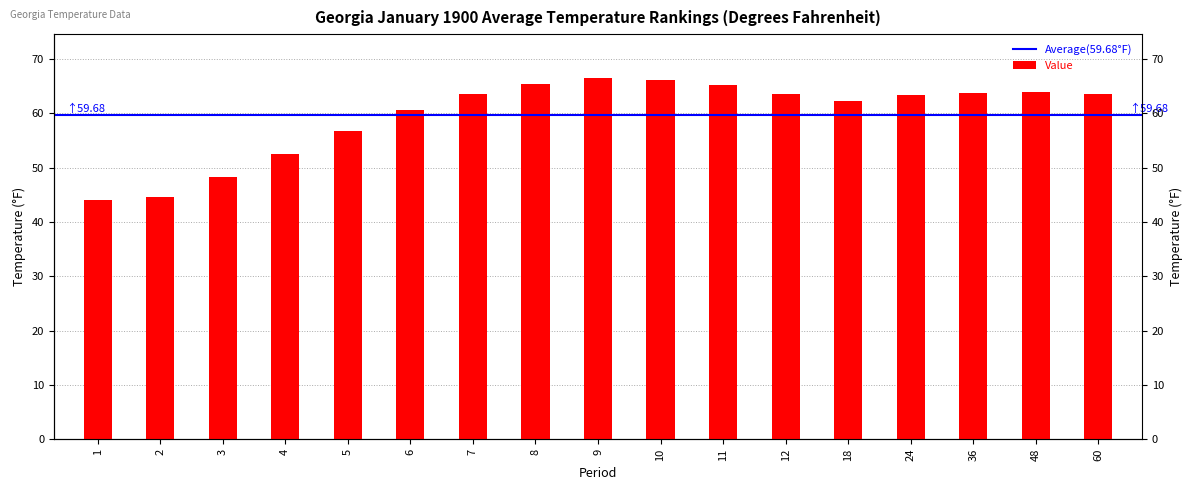

What is the average value?

59.7